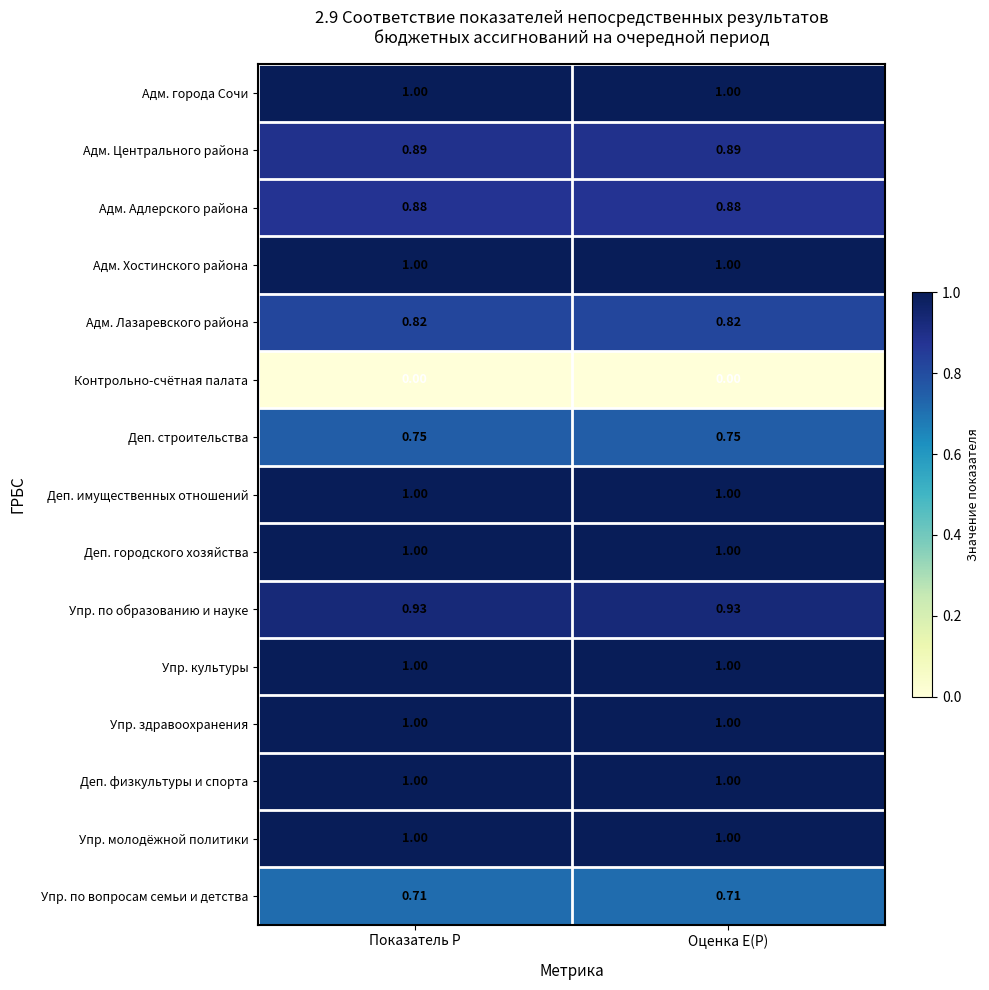

Is the value of Упр. по образованию и науке at Показатель P greater than the value of Деп. городского хозяйства at Показатель P?

No